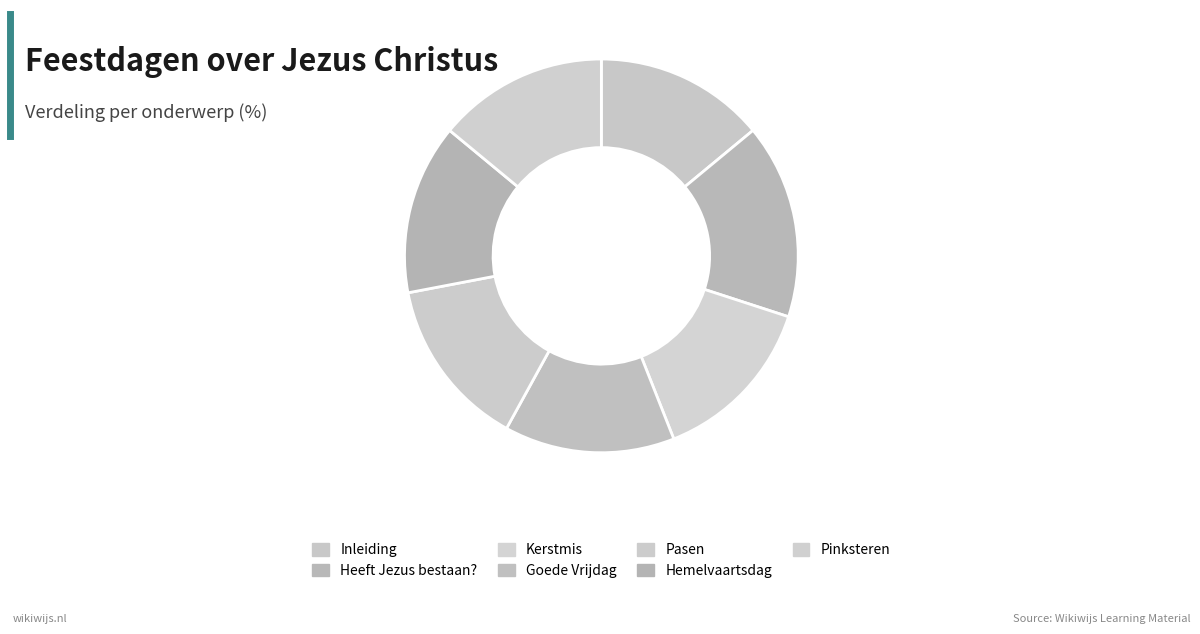

How many segments does this pie chart have?

7